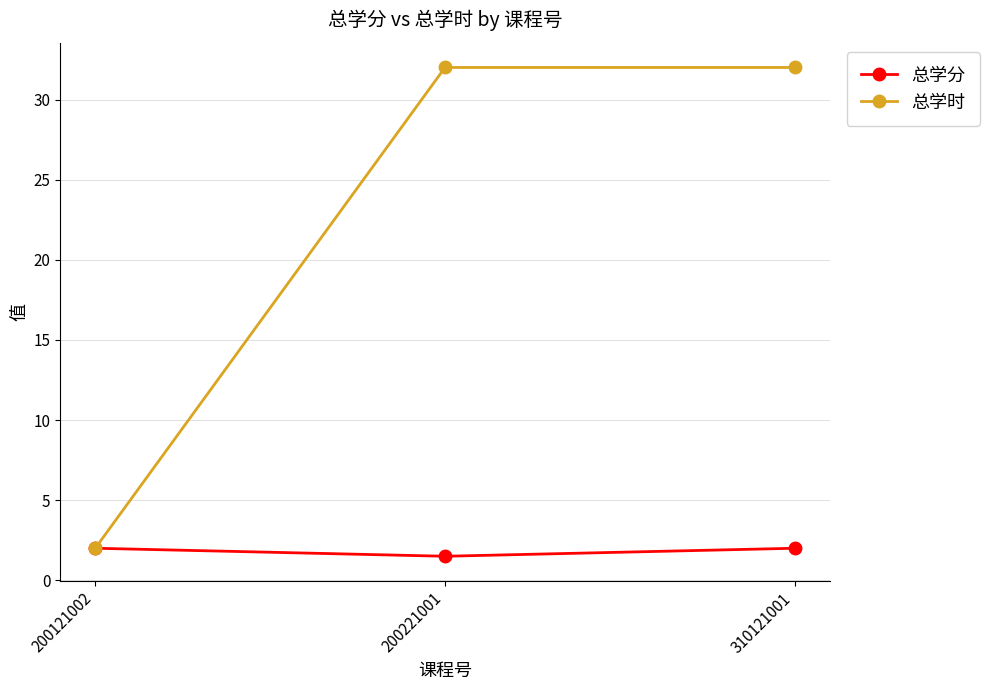

Which series has the widest spread of values?

总学时